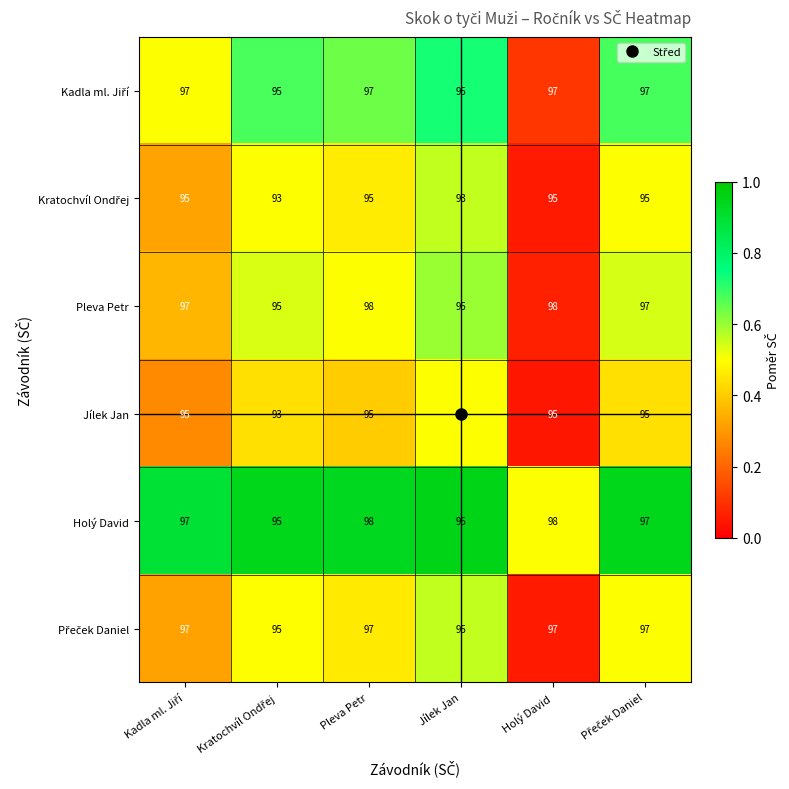

What is the average value of the Holý David series?

97